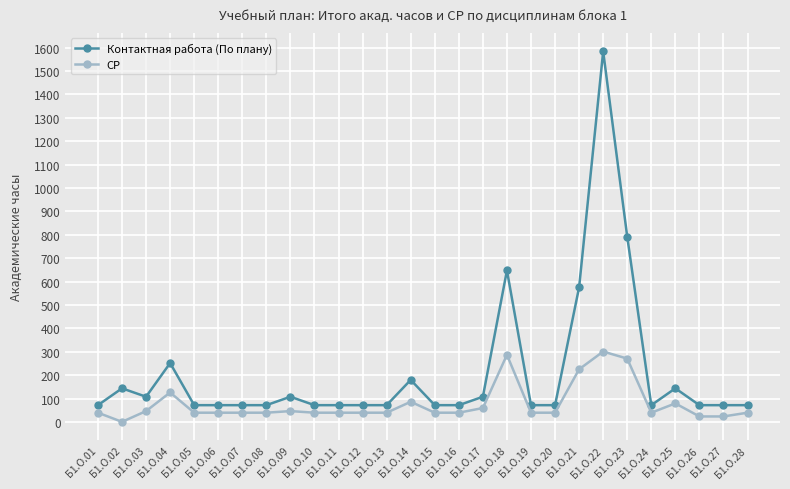

True or false: Контактная работа (По плану) has more than 0 interior local peaks.

True